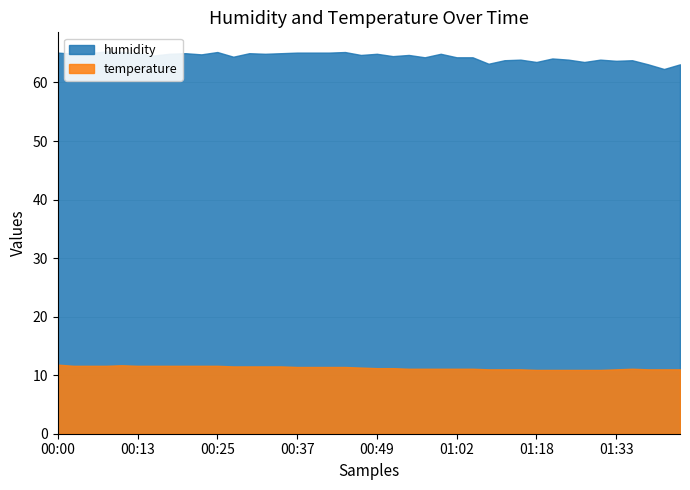

The humidity series shows 65.1 at 00:00. True or false?

True